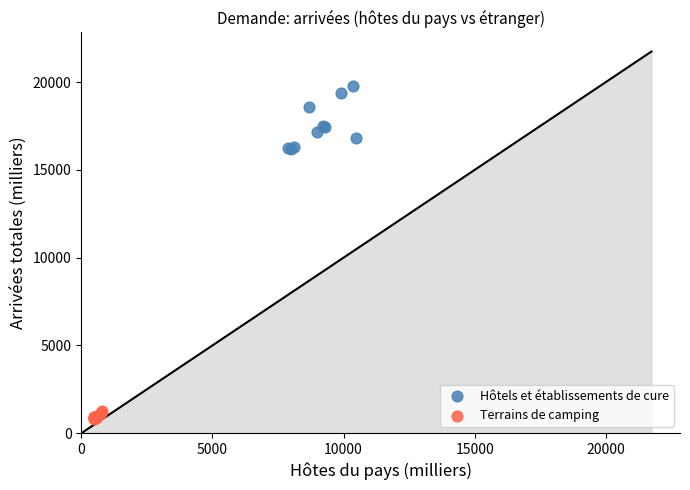

Which series contains the lowest Y value?

Terrains de camping